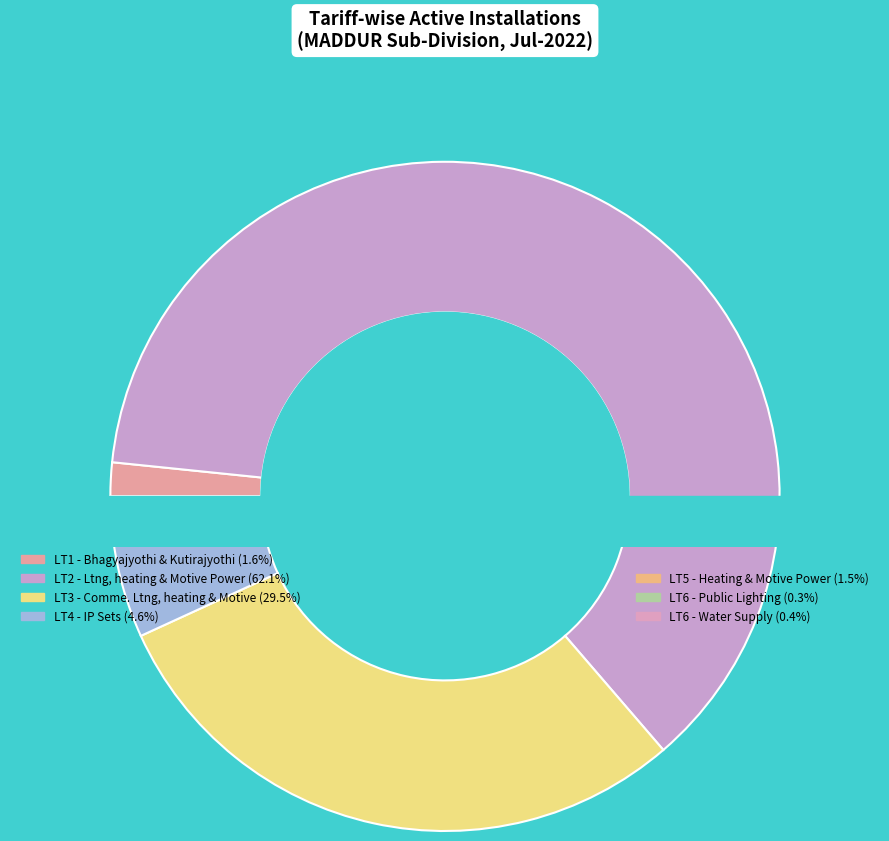

True or false: LT2 - Ltng, heating & Motive Power accounts for 54% of the total.

False